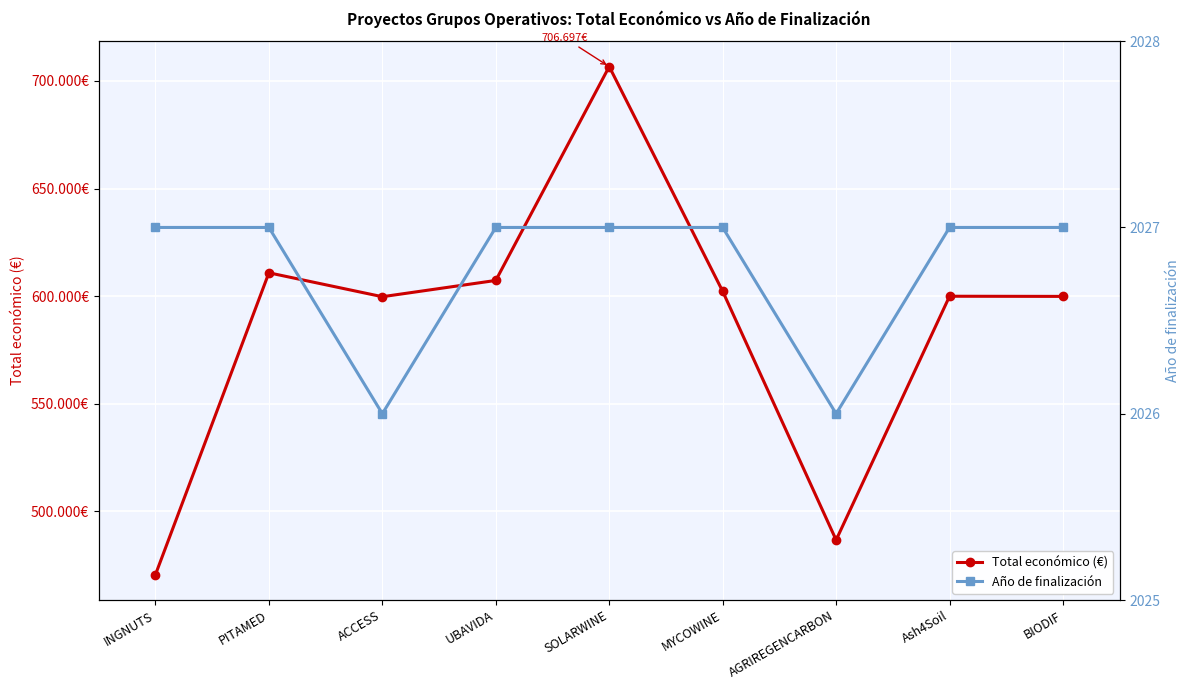

True or false: Año de finalización has a value of 2027.0 at PITAMED.

True